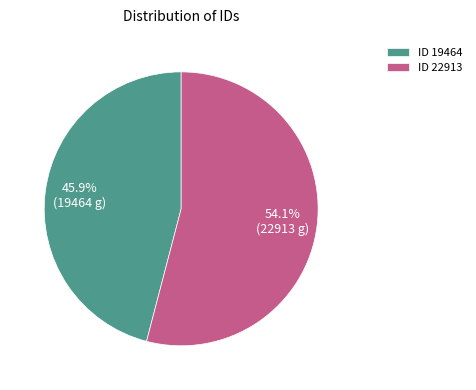

Do ID 19464 and ID 22913 together represent more than half of the pie?

Yes